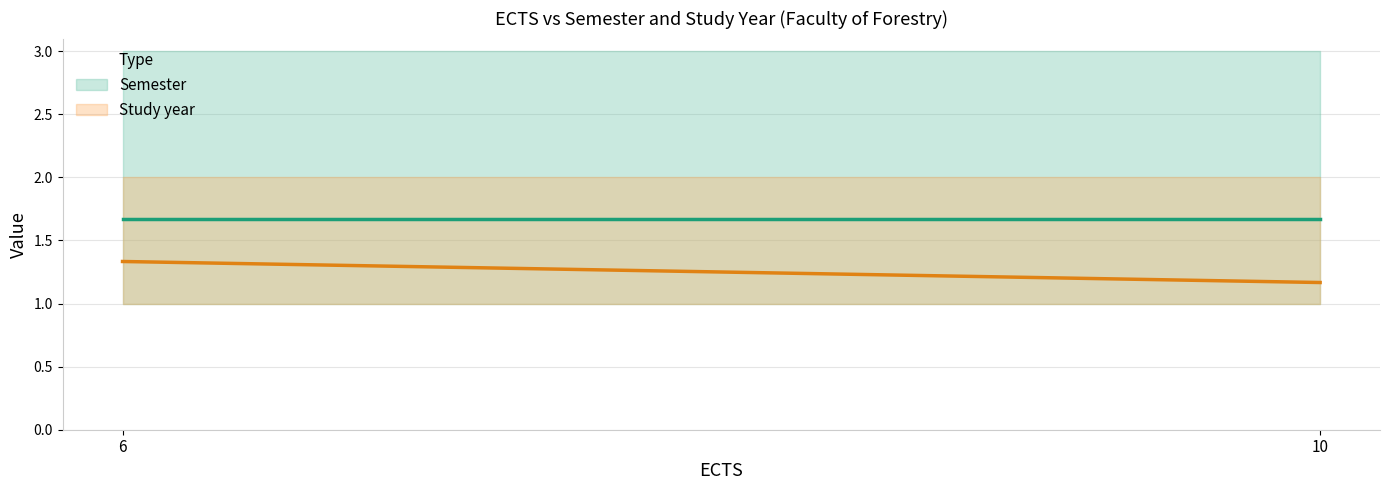

Reading left to right, list all the values displayed in this chart.

Semester: 6=1.7	10=1.7
Study year: 6=1.3	10=1.2